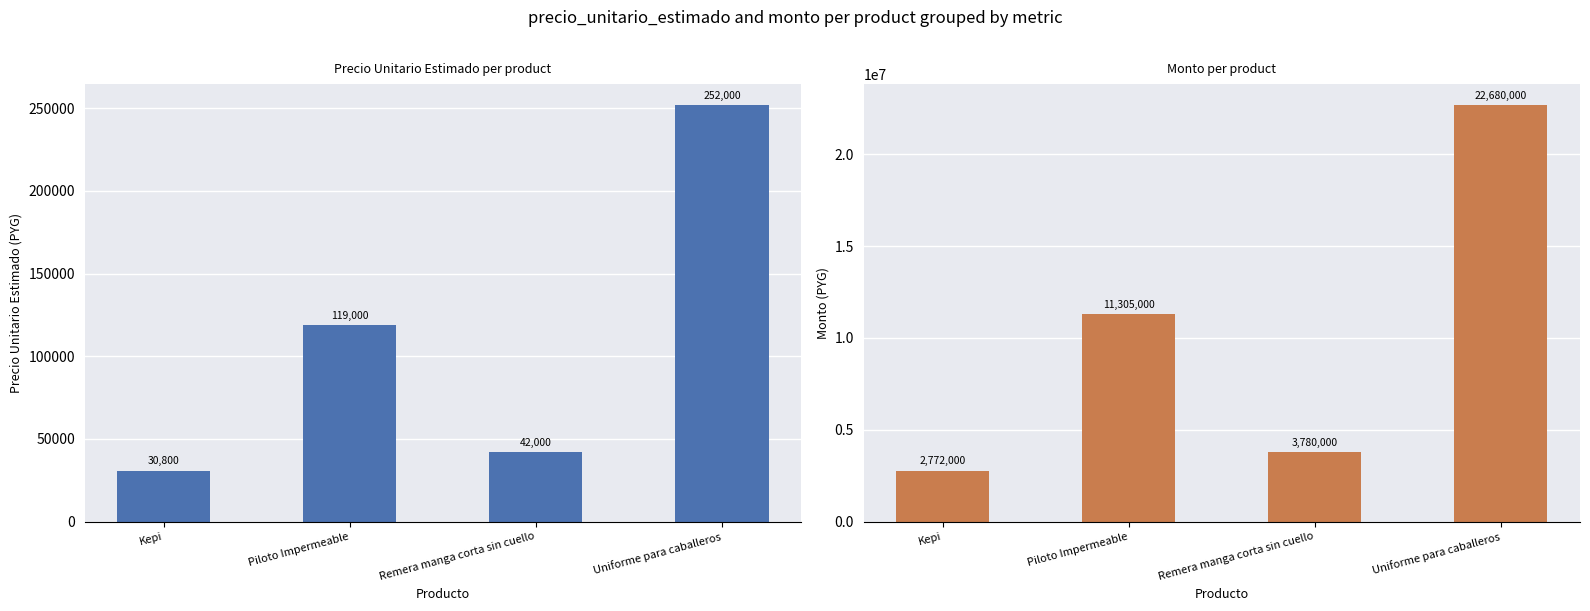

Which label corresponds to the smallest value in the chart?

Kepi